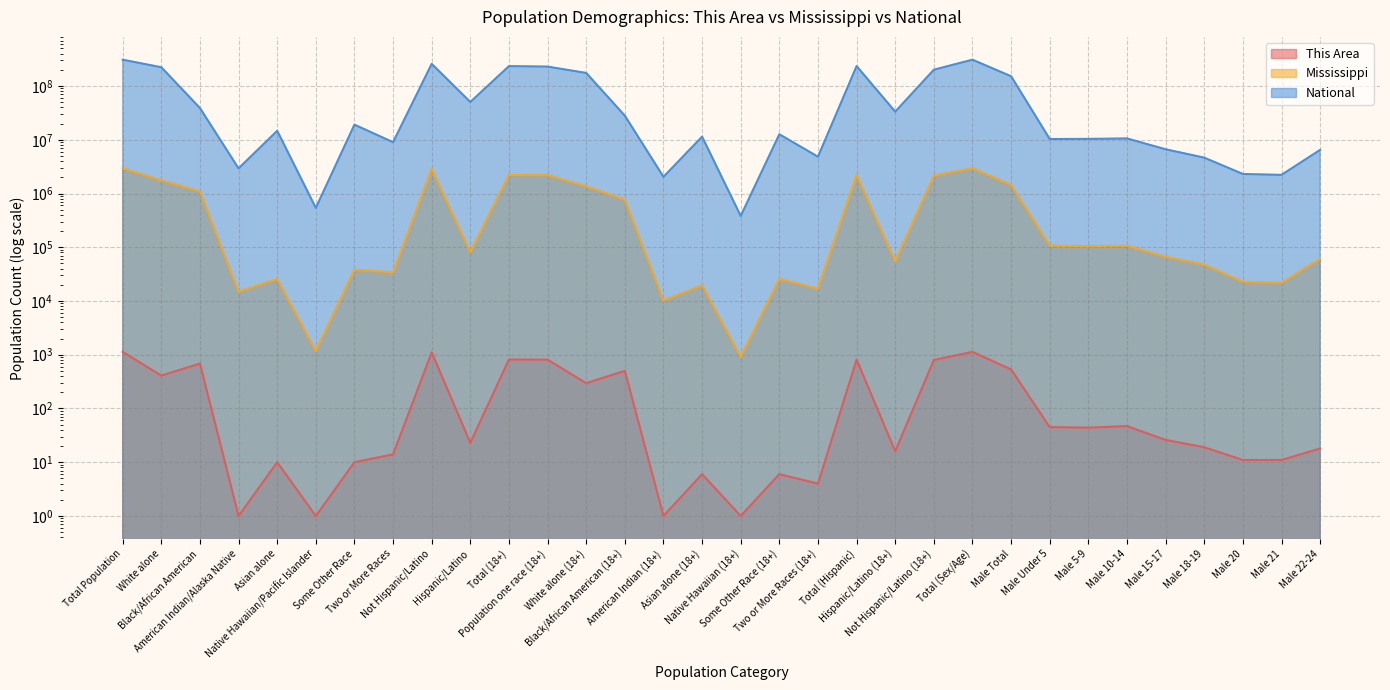

Reading left to right, extract all data points from this chart.

This Area: 1130	409	686	1	10	1	10	14	1107	23	814	810	296	502	1	6	1	6	4	814	16	798	1130	533	45	44	47	26	19	11	11	18
Mississippi: 2967297	1754684	1098385	15030	25742	1187	38162	34107	2885816	81481	2211742	2194770	1370641	767499	10216	19643	912	25859	16972	2211742	54977	2156765	2967297	1441240	107465	105042	106606	66650	47495	22835	21769	60829
National: 308745538	223553265	38929319	2932248	14674252	540013	19107368	9009073	258267944	50477594	234564071	229723394	175134916	28088003	2043876	11422616	382409	12651574	4840677	234564071	33346703	201217368	308745538	151781326	10319427	10389638	10579862	6656209	4647457	2308319	2223198	6482659